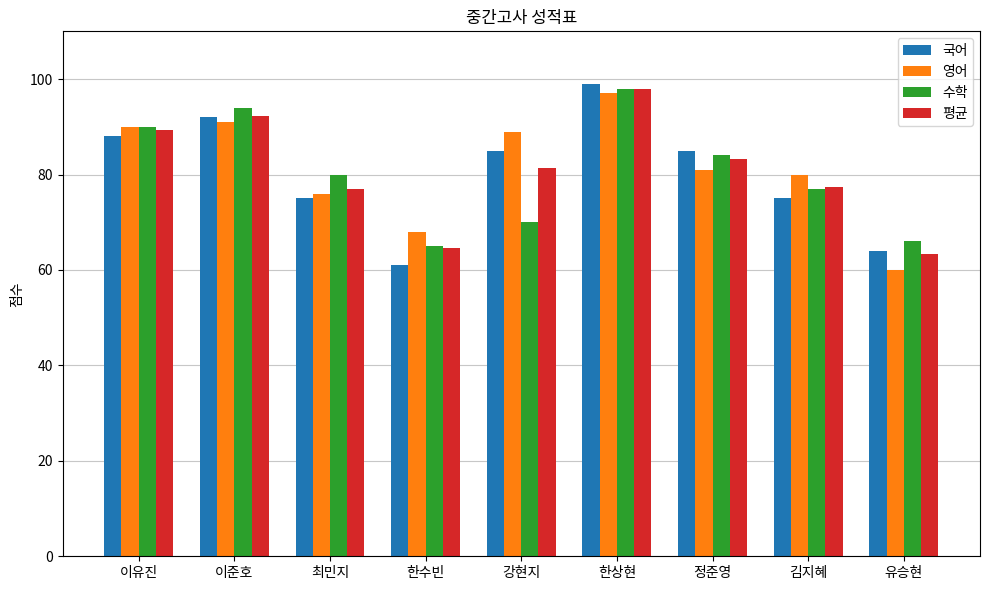

What are all the series names shown in the legend?

국어, 영어, 수학, 평균